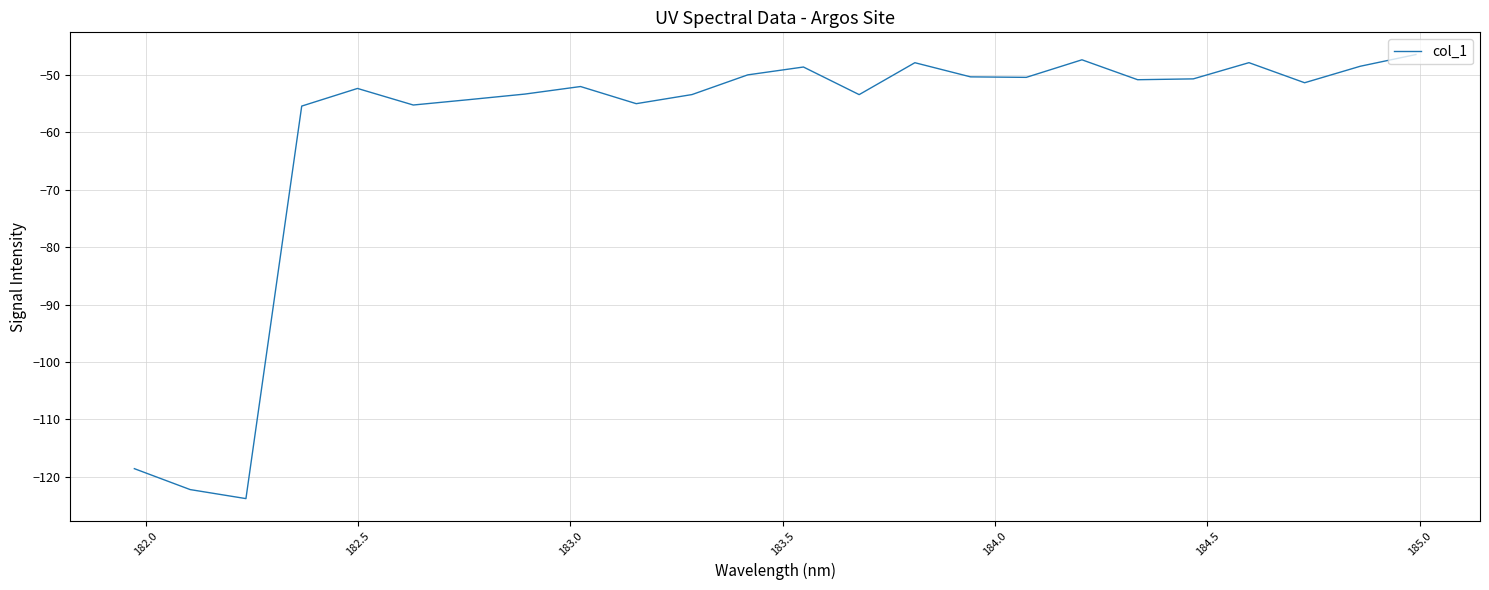

What is the difference between the second highest and second lowest values?

74.9